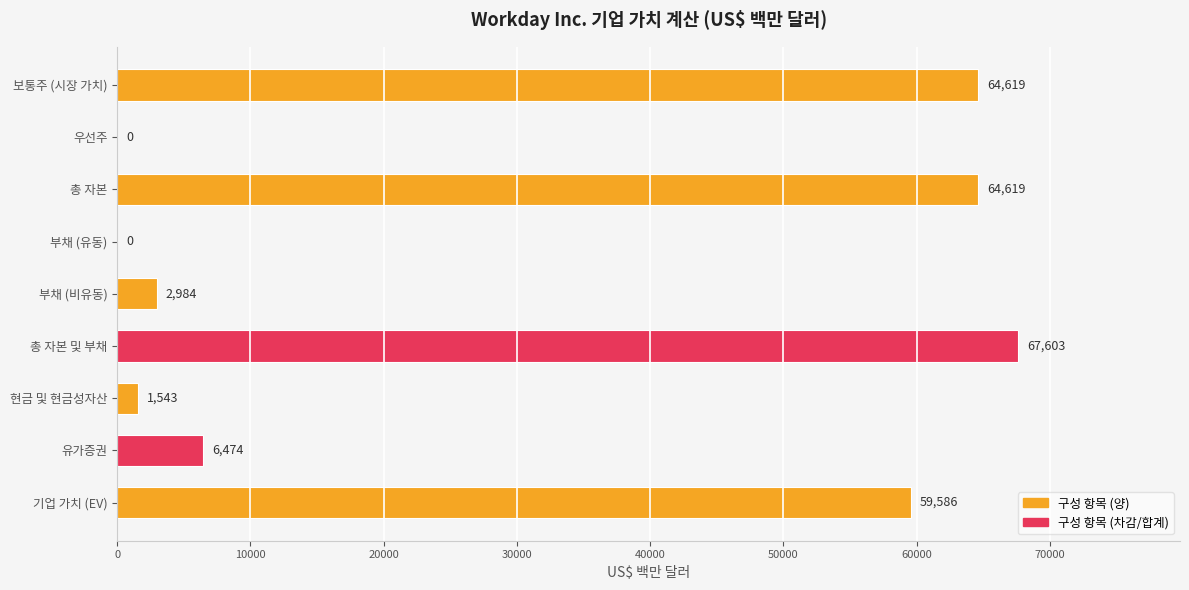

True or false: the data shows 0 at 부채 (유동).

True